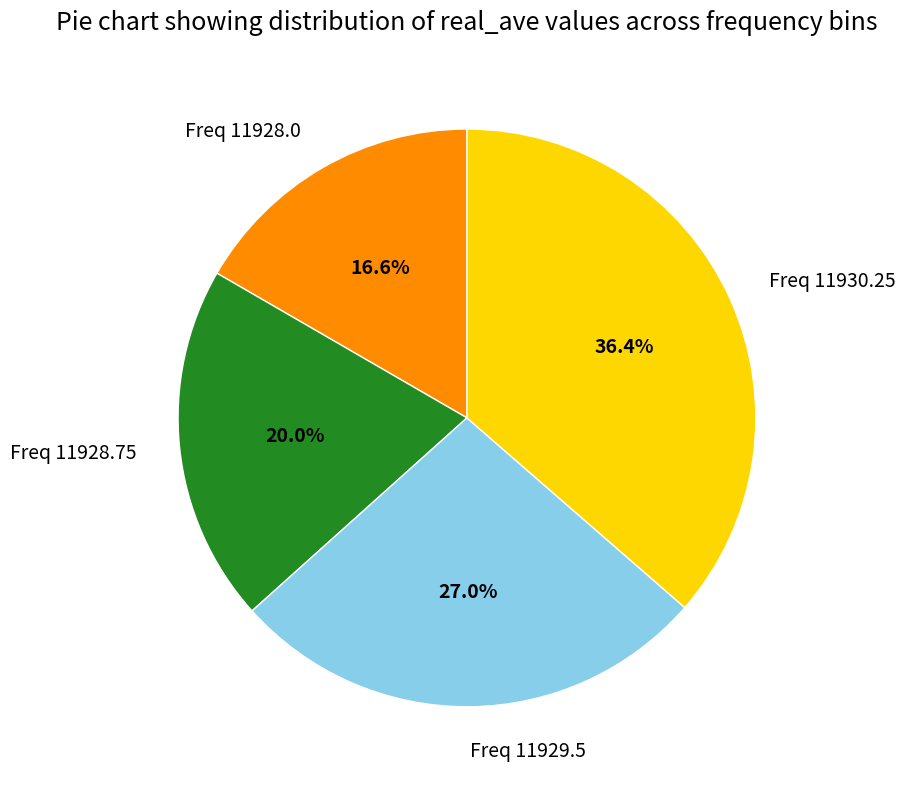

Combined, what portion of the pie is Freq 11928.0 and Freq 11929.5?

43.6%